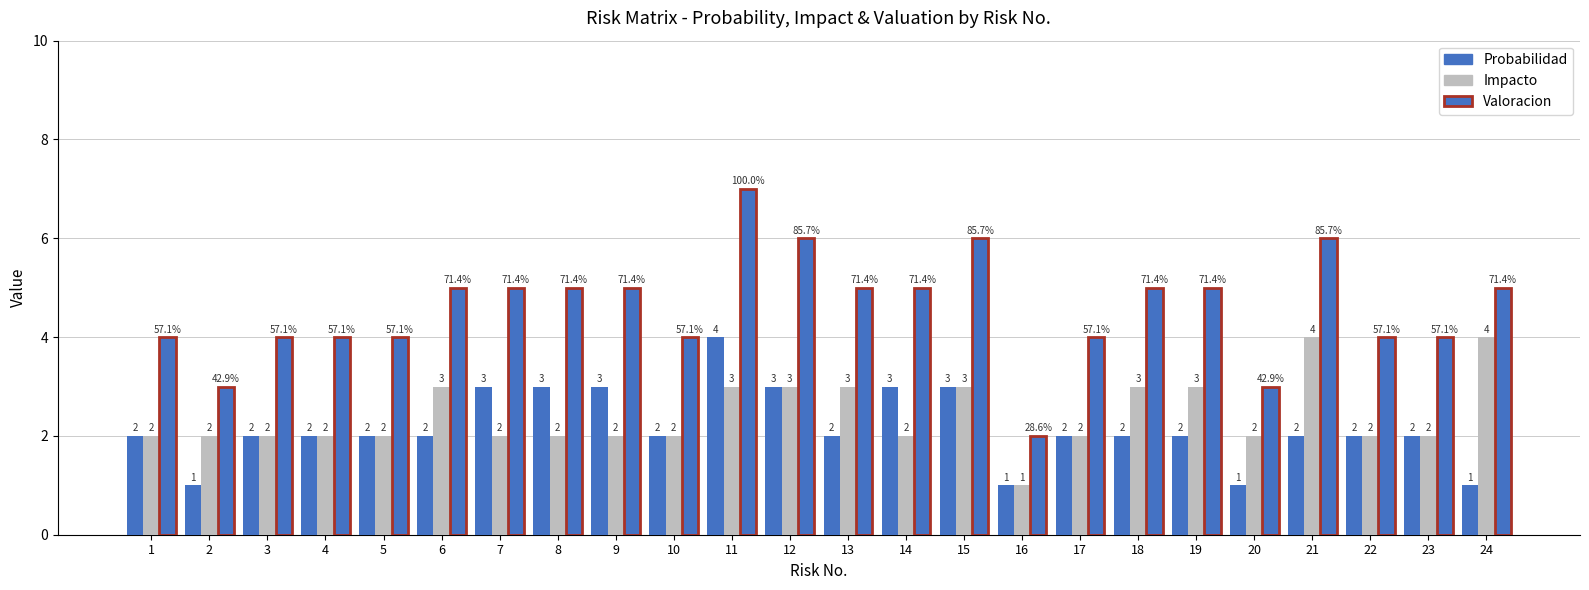

How many series are shown in this chart?

3